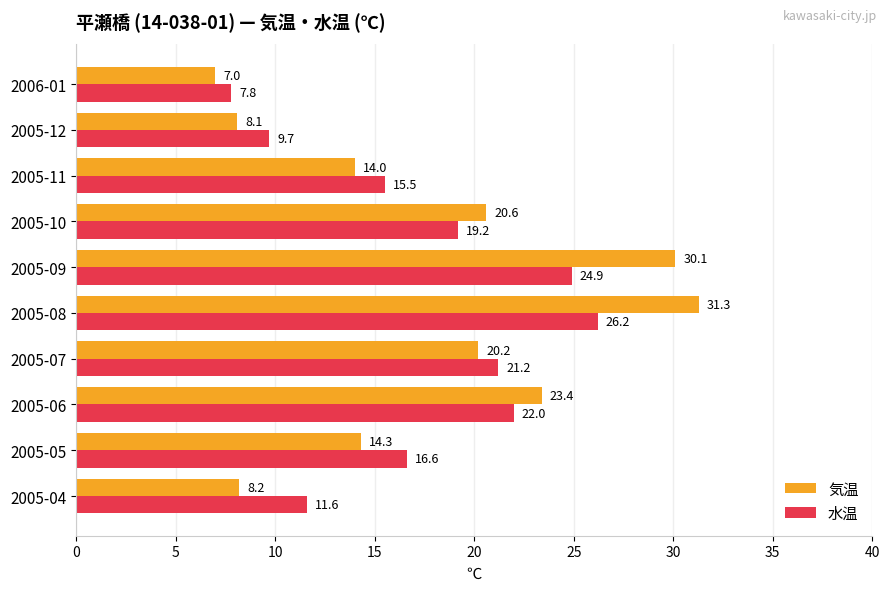

Read the 水温 value at 2005-10.

19.2